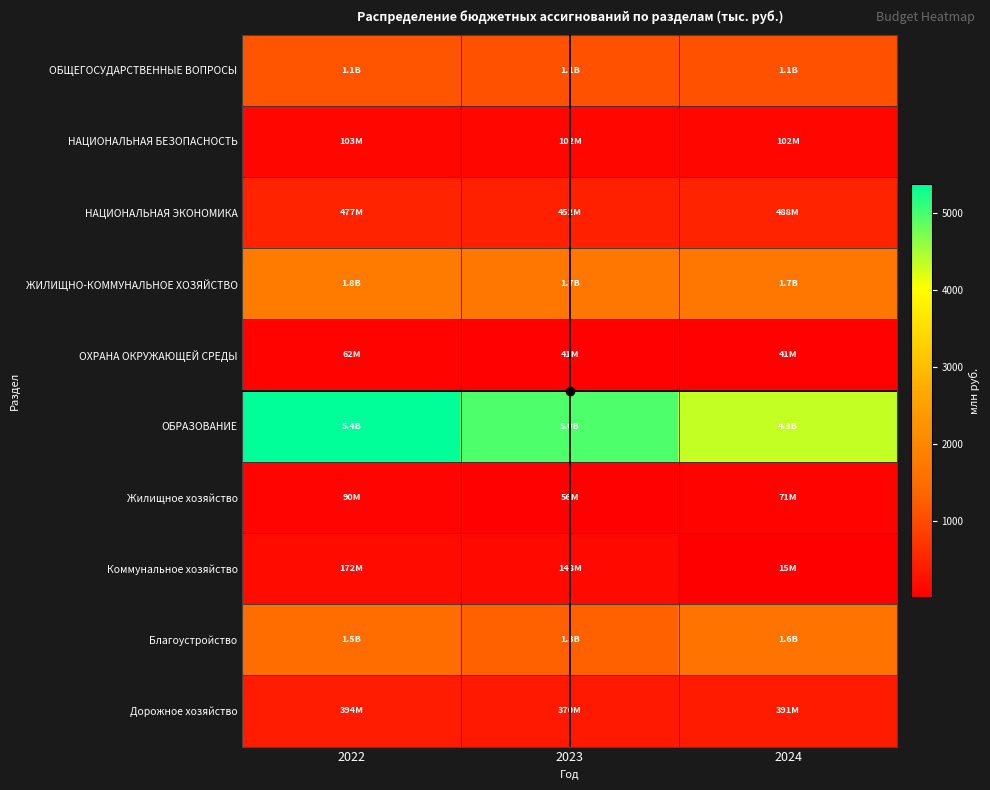

What is the minimum value shown in the chart?

15.2